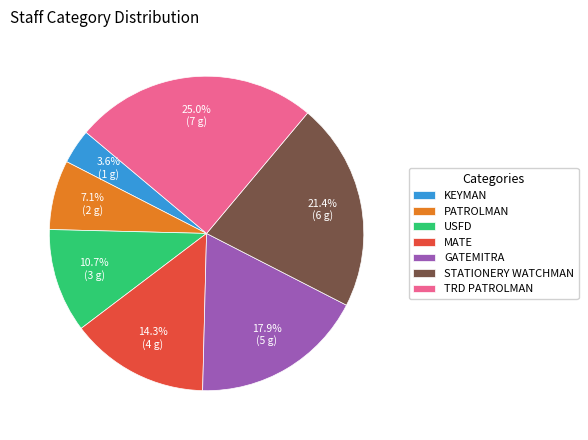

What is the smallest slice in the pie chart?

KEYMAN